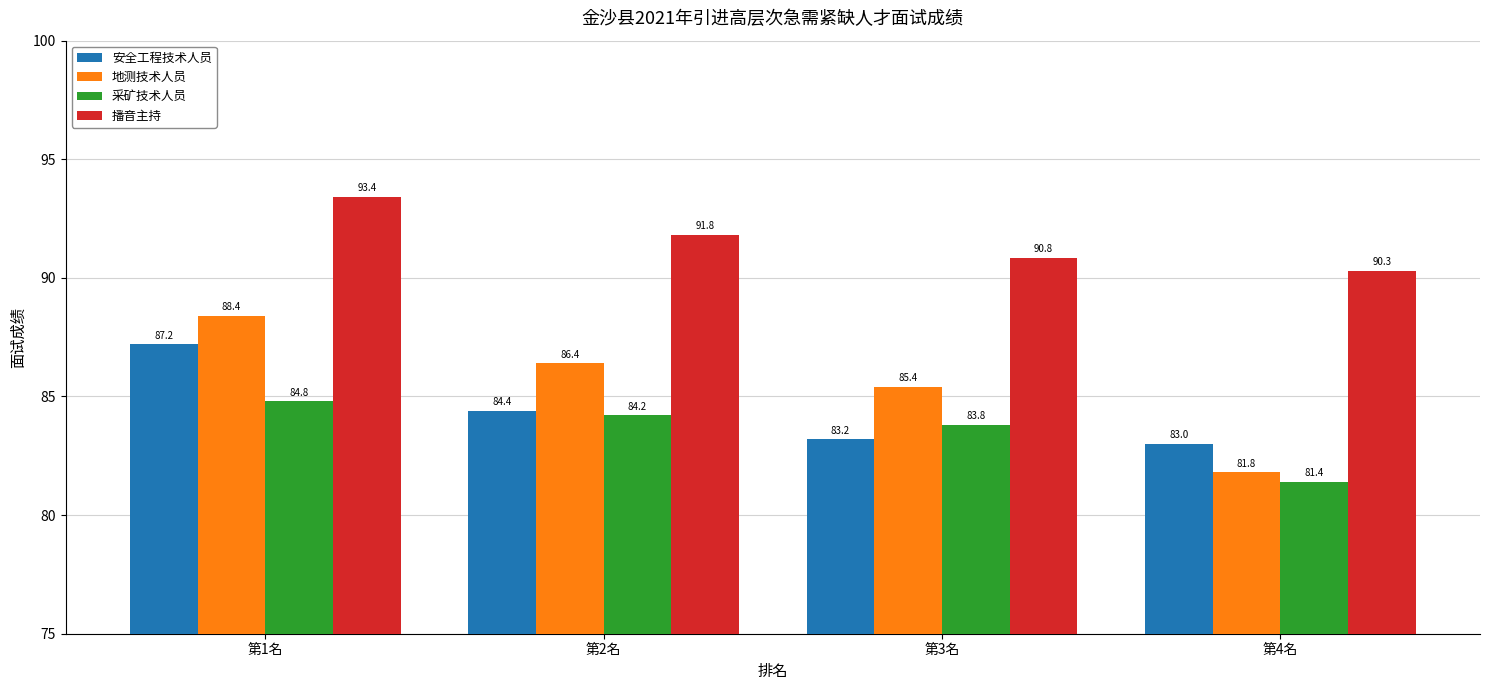

True or false: 安全工程技术人员 has a value of 39.2 at 第2名.

False